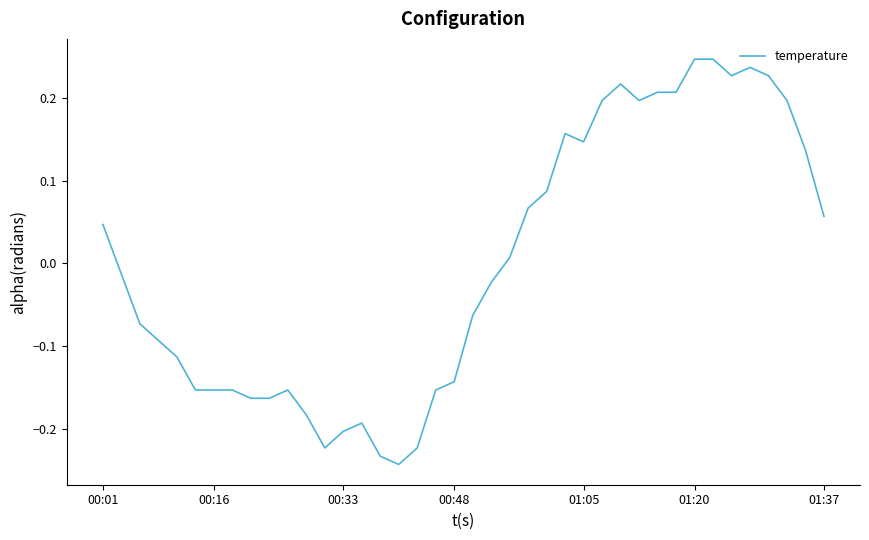

What is the difference between the maximum and minimum values?

0.5